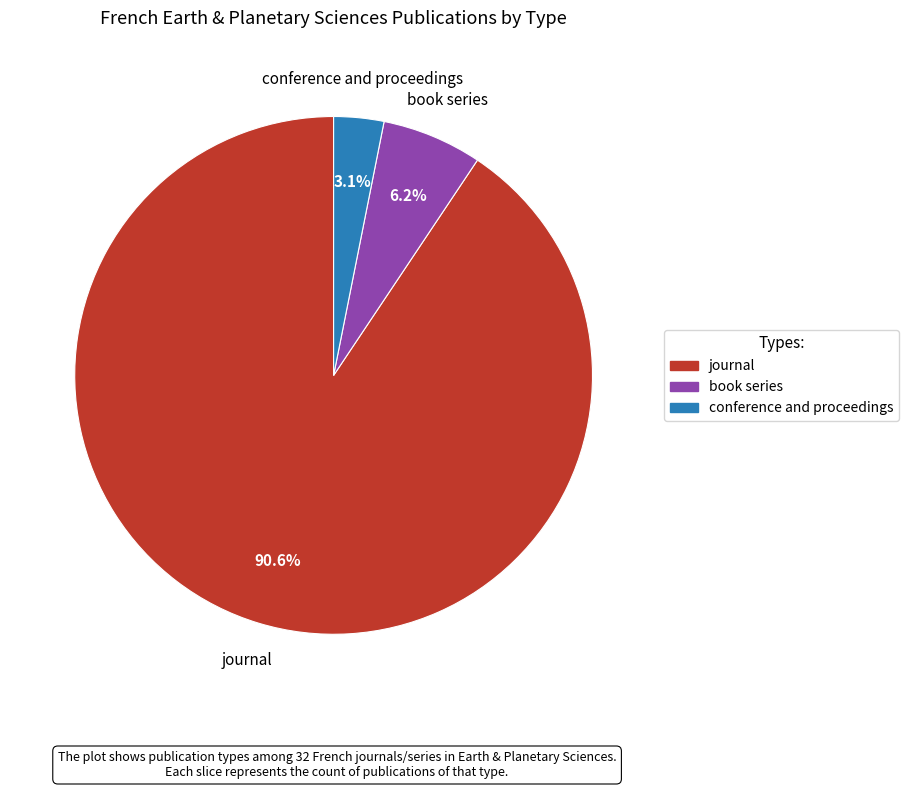

Which category accounts for the majority?

journal